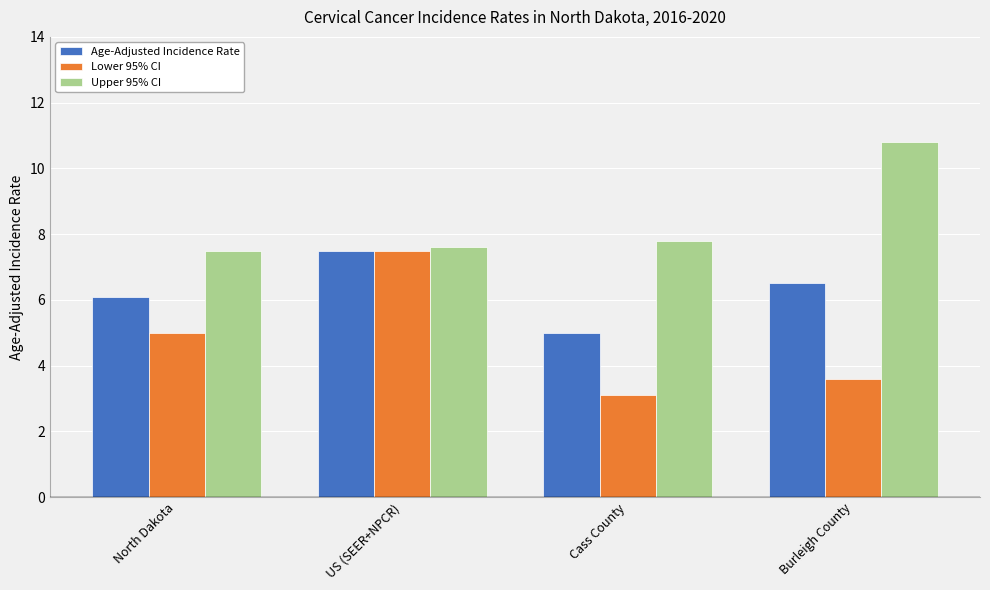

True or false: Lower 95% CI has a value of 5.8 at Burleigh County.

False